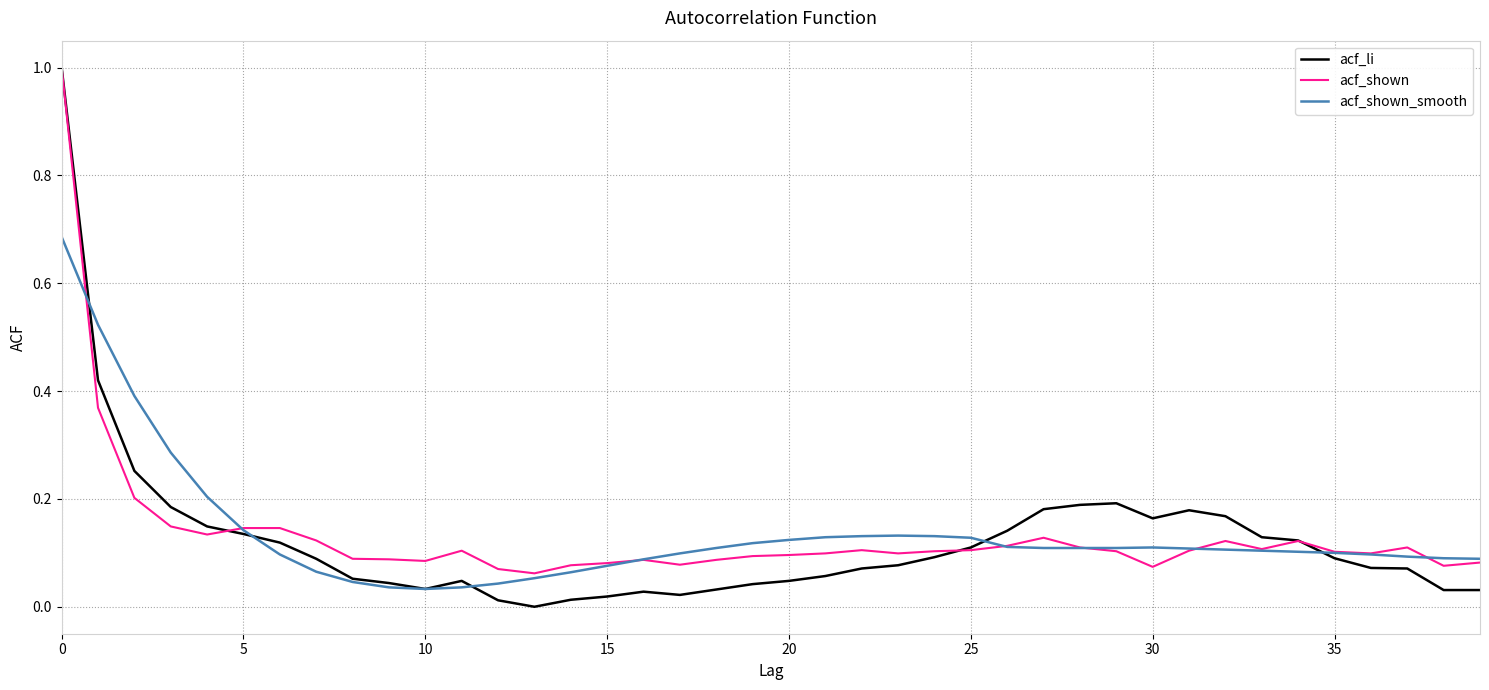

Which series has the widest spread of values?

acf_li